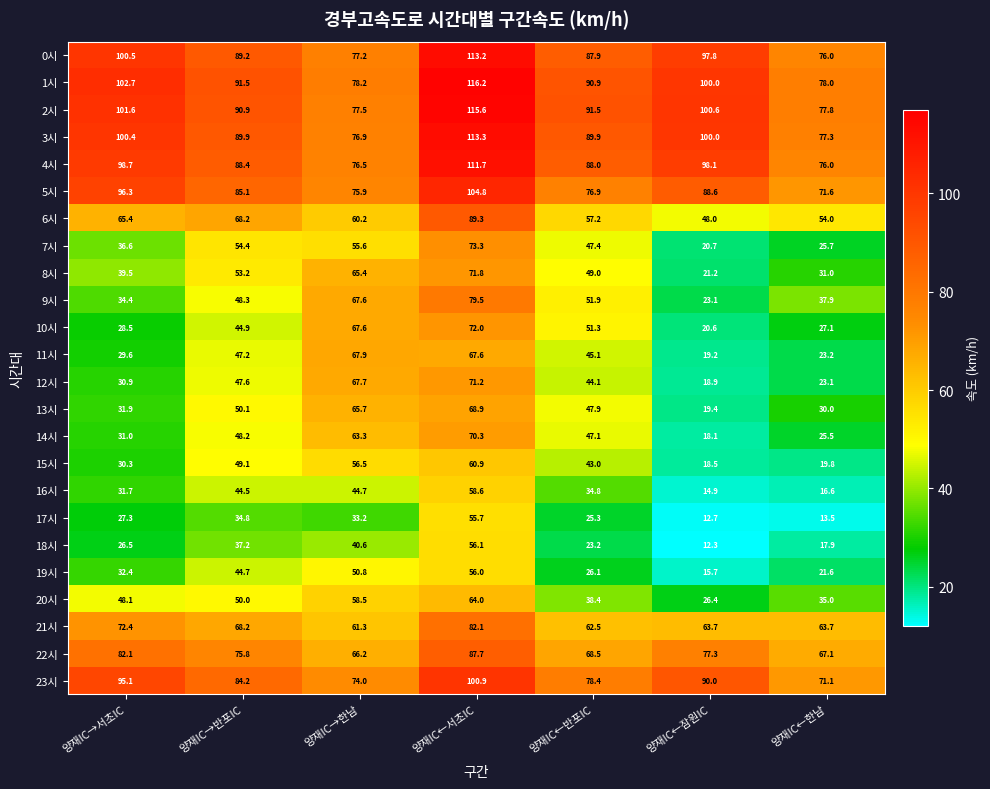

How many data points does each series have?

7